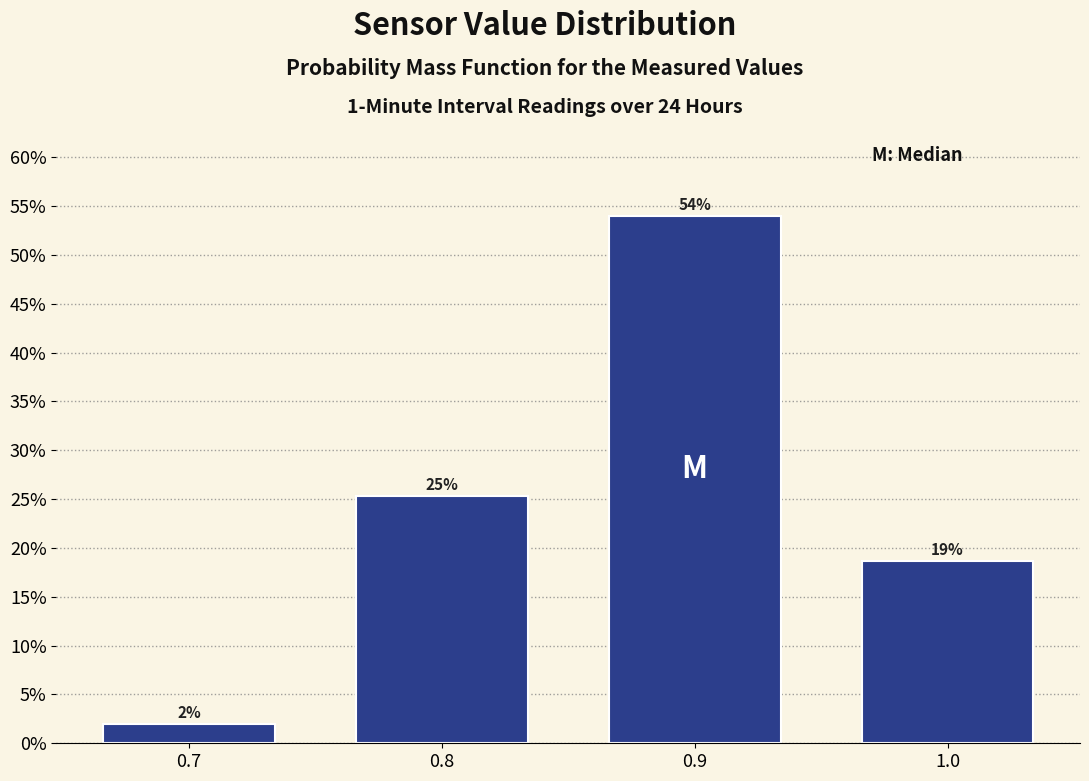

Over which range of the x-axis is the bar tallest?

0.85 to 0.95